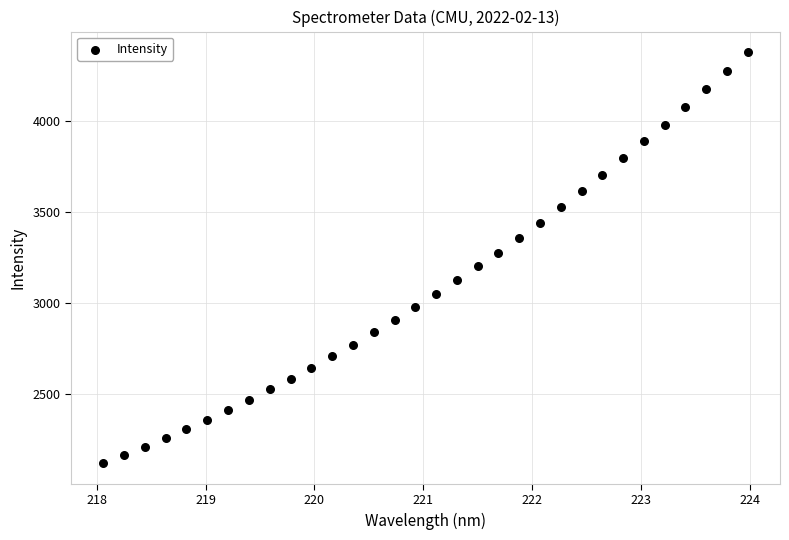

What is the range of X values (max minus min)?

5.9